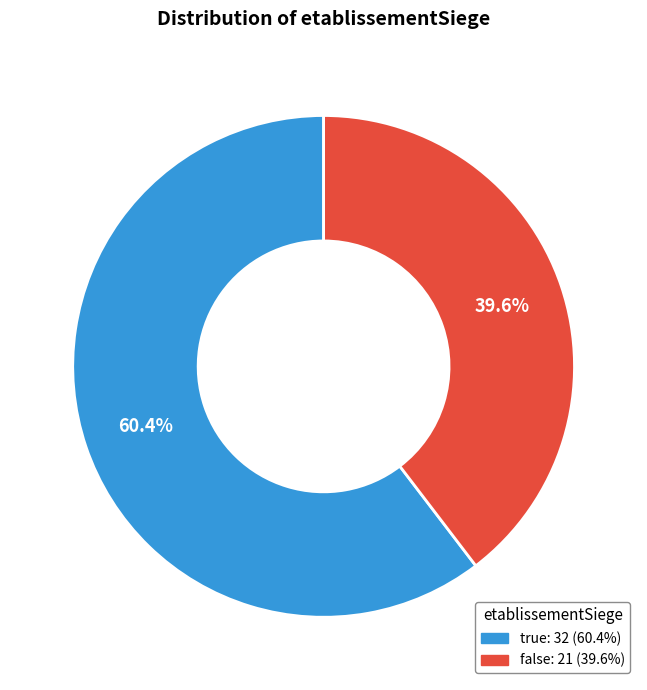

Does any single category account for the majority?

Yes